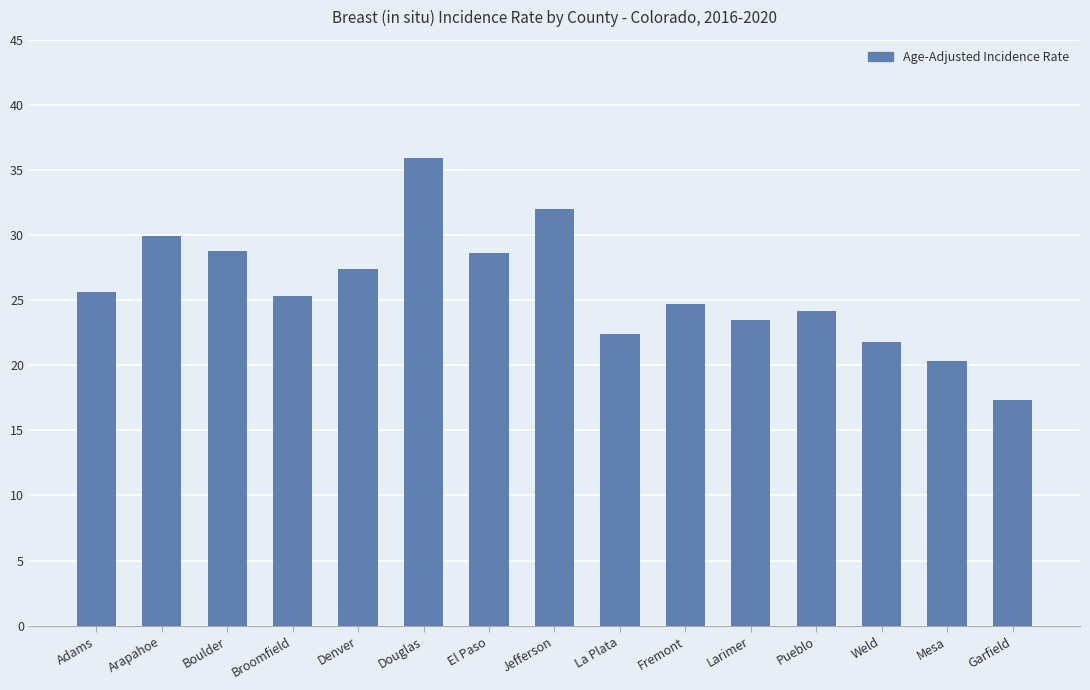

Is it true that the value at Adams is 25.6?

True